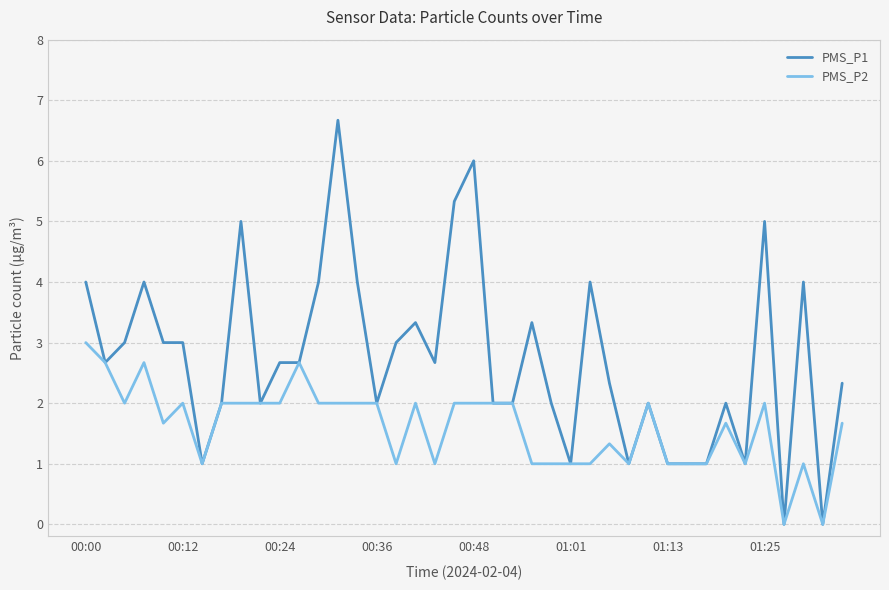

How many categories are shown in the chart?

40